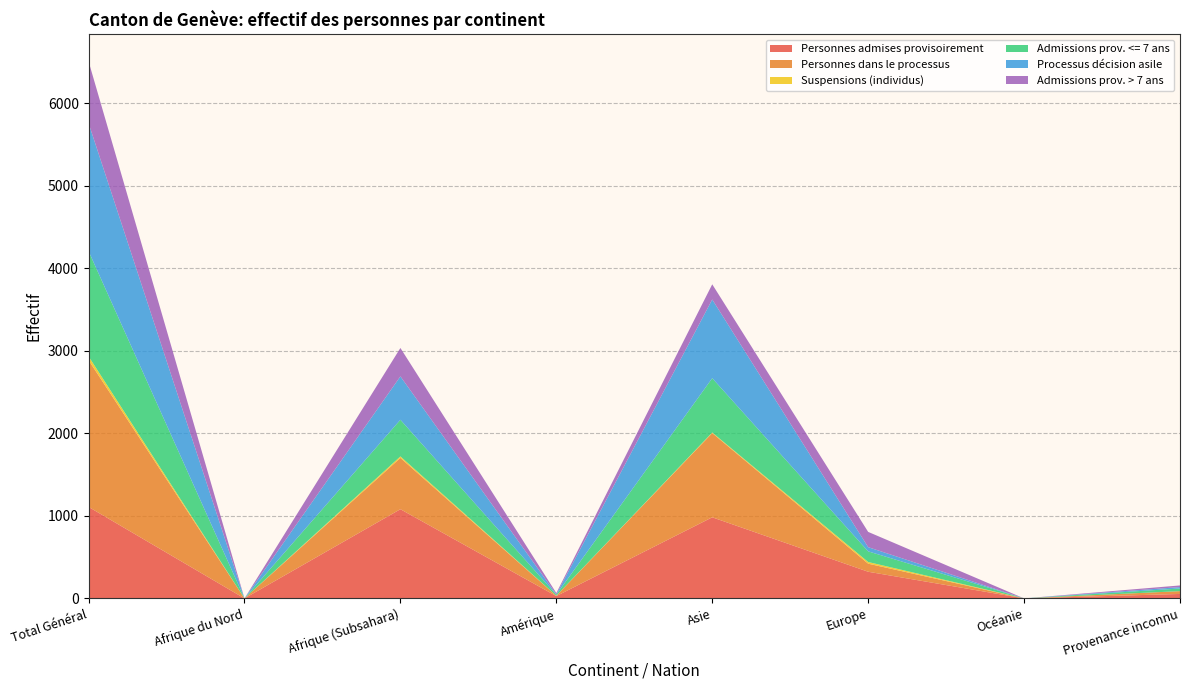

Reading right to left, transcribe all the data shown in this chart.

Personnes admises provisoirement: Provenance inconnu=54	Océanie=0	Europe=323	Asie=983	Amérique=28	Afrique (Subsahara)=1081	Afrique du Nord=0	Total Général=1109
Personnes dans le processus: Provenance inconnu=34	Océanie=0	Europe=98	Asie=1021	Amérique=4	Afrique (Subsahara)=622	Afrique du Nord=0	Total Général=1779
Suspensions (individus): Provenance inconnu=0	Océanie=0	Europe=20	Asie=7	Amérique=1	Afrique (Subsahara)=18	Afrique du Nord=0	Total Général=46
Admissions prov. <= 7 ans: Provenance inconnu=32	Océanie=0	Europe=129	Asie=658	Amérique=12	Afrique (Subsahara)=444	Afrique du Nord=0	Total Général=1275
Processus décision asile: Provenance inconnu=17	Océanie=0	Europe=51	Asie=954	Amérique=4	Afrique (Subsahara)=526	Afrique du Nord=0	Total Général=1552
Admissions prov. > 7 ans: Provenance inconnu=20	Océanie=0	Europe=185	Asie=184	Amérique=16	Afrique (Subsahara)=344	Afrique du Nord=0	Total Général=749